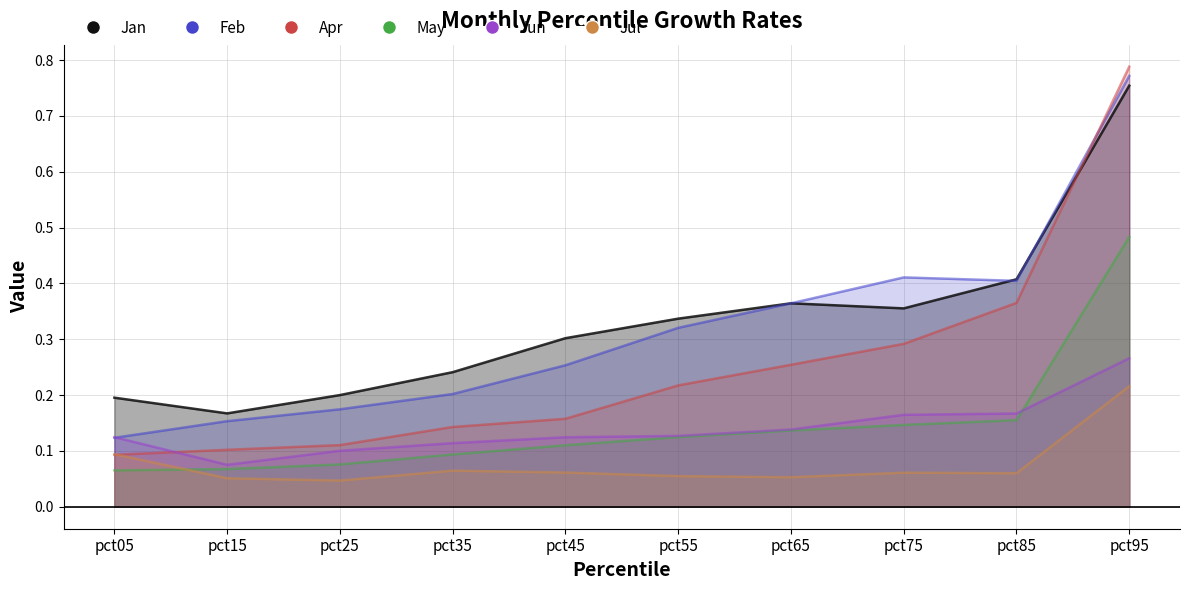

What is the value of the Jun point at the 5th from the left?

0.1